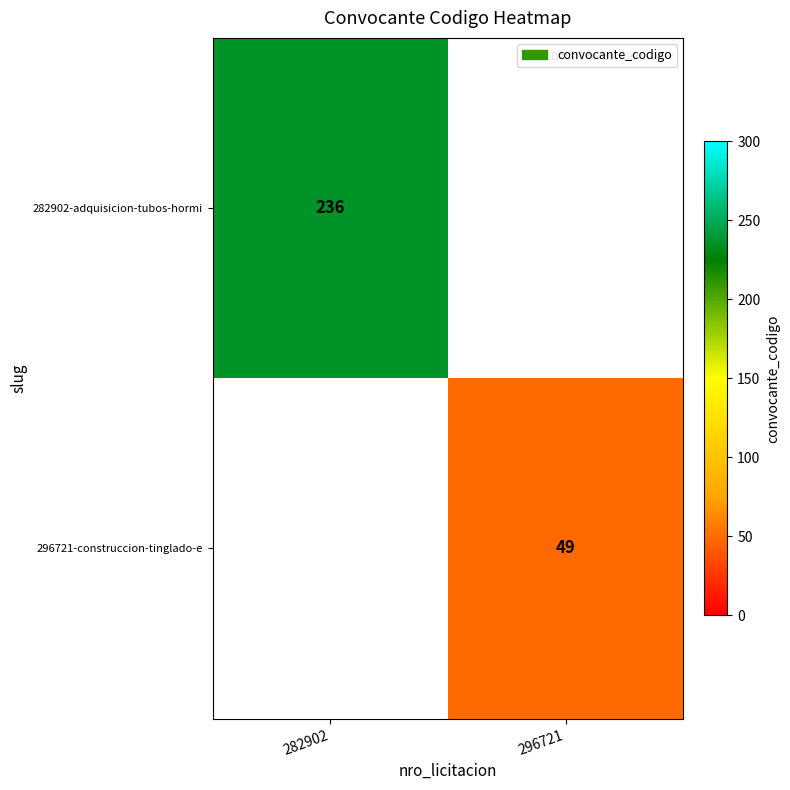

True or false: 282902-adquisicion-tubos-hormi has a value of 156 at 282902.

False